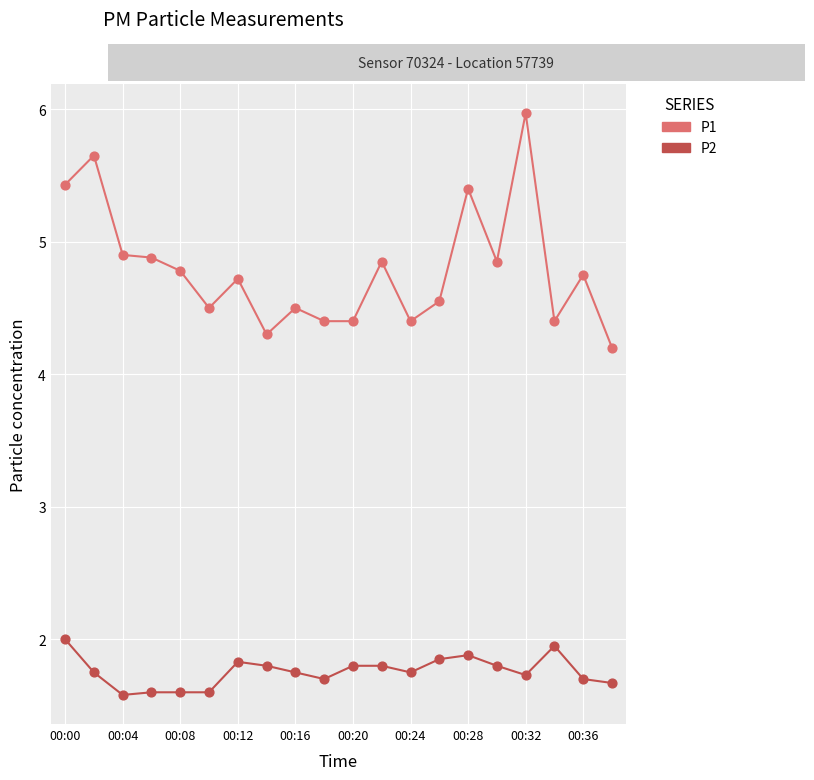

Which series has the largest total across all categories?

P1